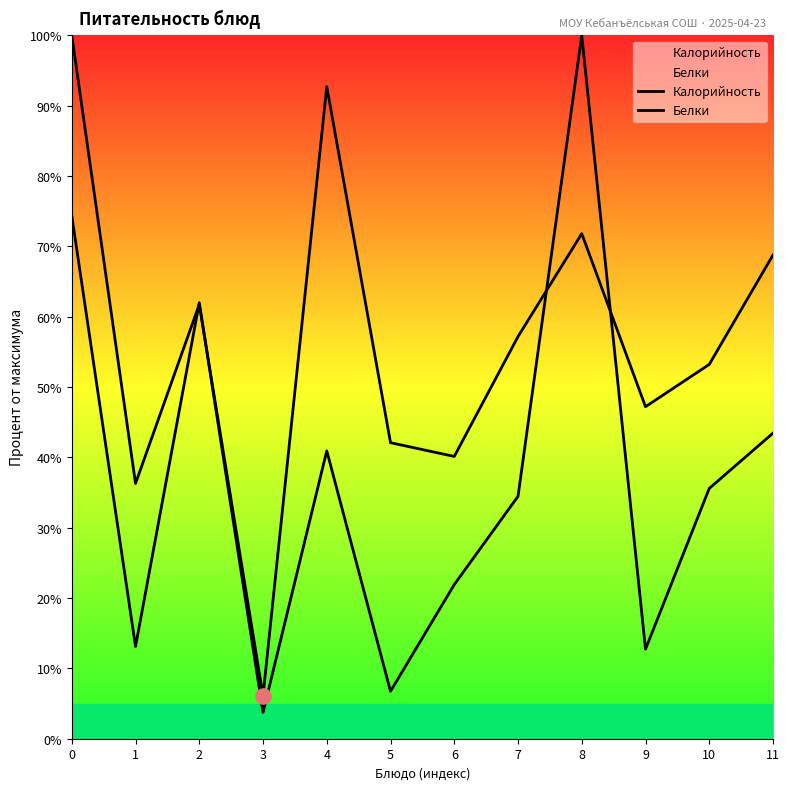

At how many categories does at least one series exceed 16?

11